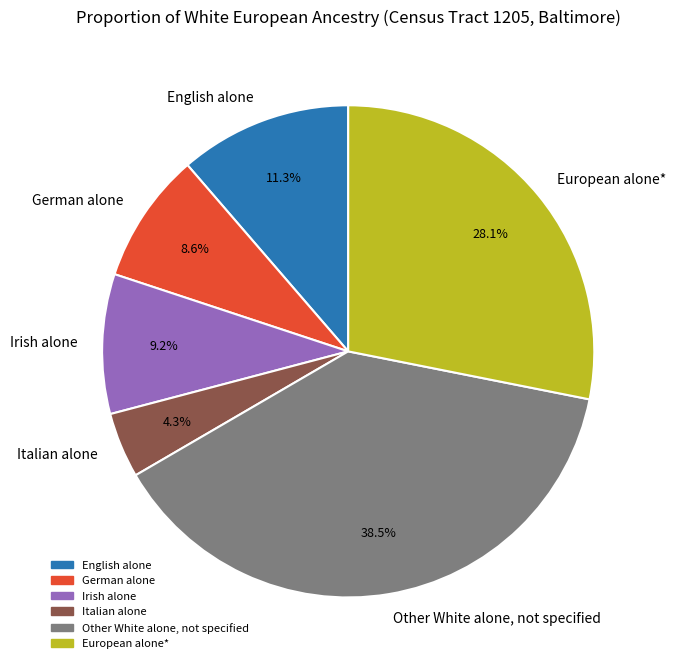

What is the smallest slice in the pie chart?

Italian alone